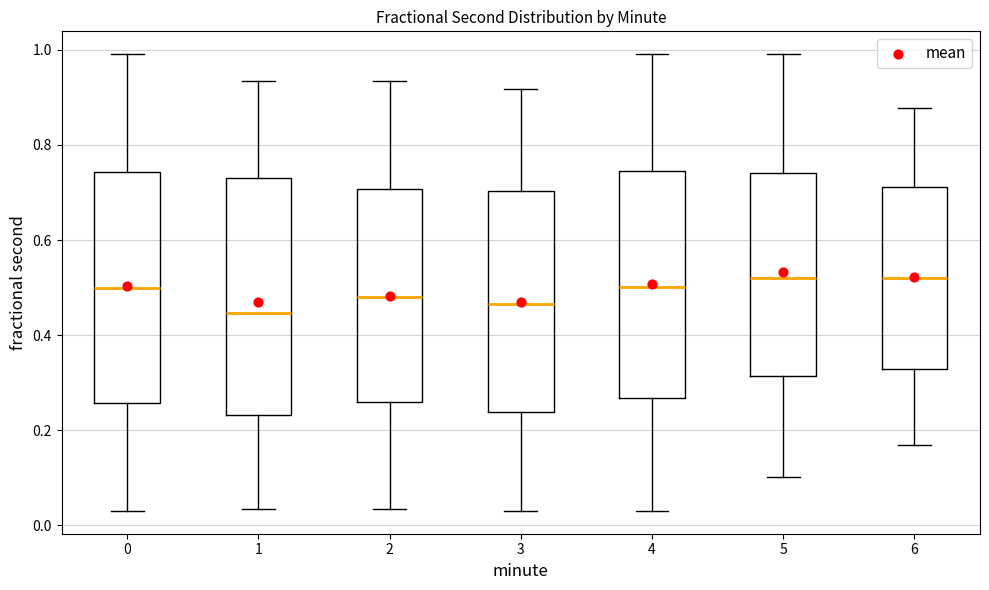

Reading left to right, transcribe this box plot: for each box, give where its median line is, the range the box spans, and where its two whiskers end, as read against the y-axis. The values are not printed on the chart, so give them approximately, as read against the axis.

0: median 0.50, box 0.26 to 0.74, whiskers 0.04 to 1.00
1: median 0.44, box 0.24 to 0.74, whiskers 0.04 to 0.94
2: median 0.48, box 0.26 to 0.70, whiskers 0.04 to 0.94
3: median 0.46, box 0.24 to 0.70, whiskers 0.04 to 0.92
4: median 0.50, box 0.26 to 0.74, whiskers 0.04 to 1.00
5: median 0.52, box 0.32 to 0.74, whiskers 0.10 to 1.00
6: median 0.52, box 0.32 to 0.72, whiskers 0.16 to 0.88